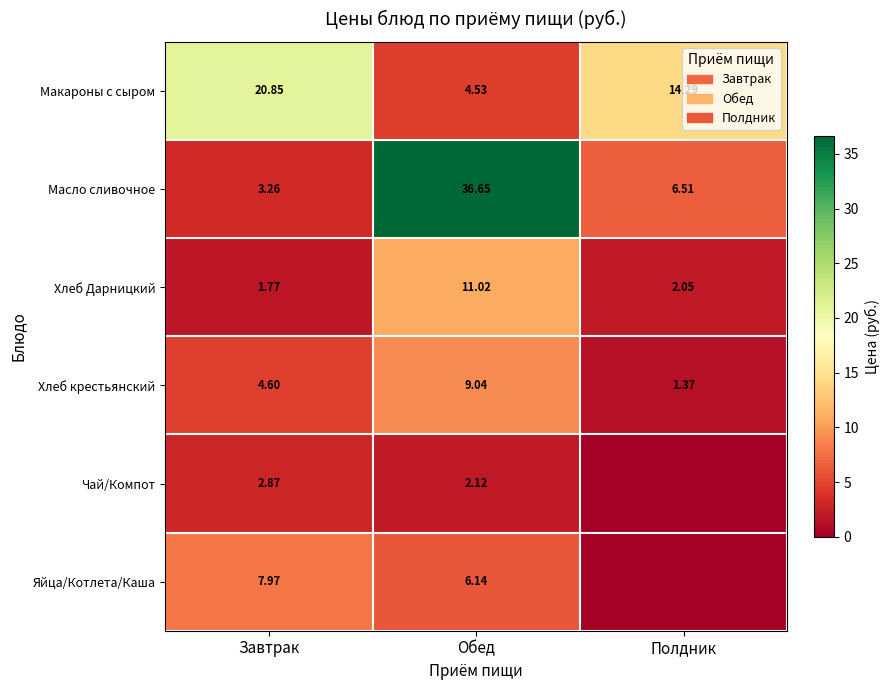

Is the value of Масло сливочное at Обед greater than the value of Хлеб Дарницкий at Завтрак?

Yes